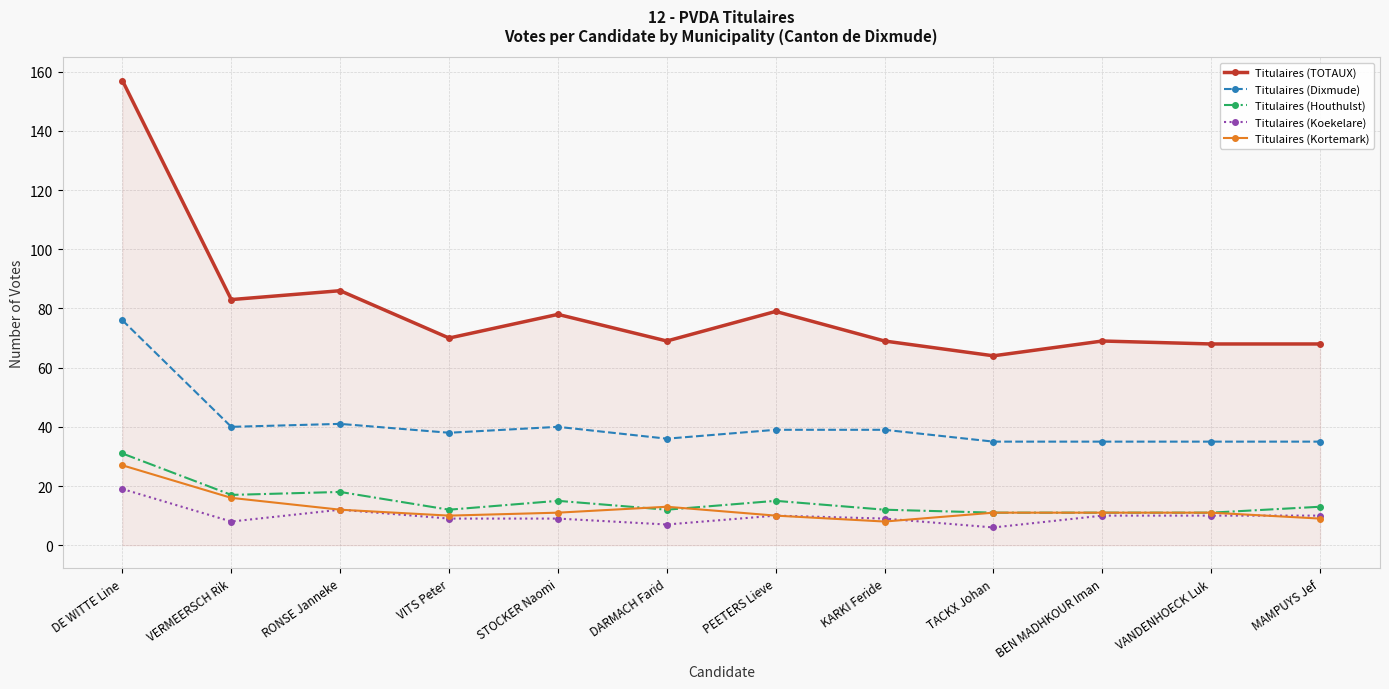

The value of Titulaires (TOTAUX) at DE WITTE Line is 254. True or false?

False